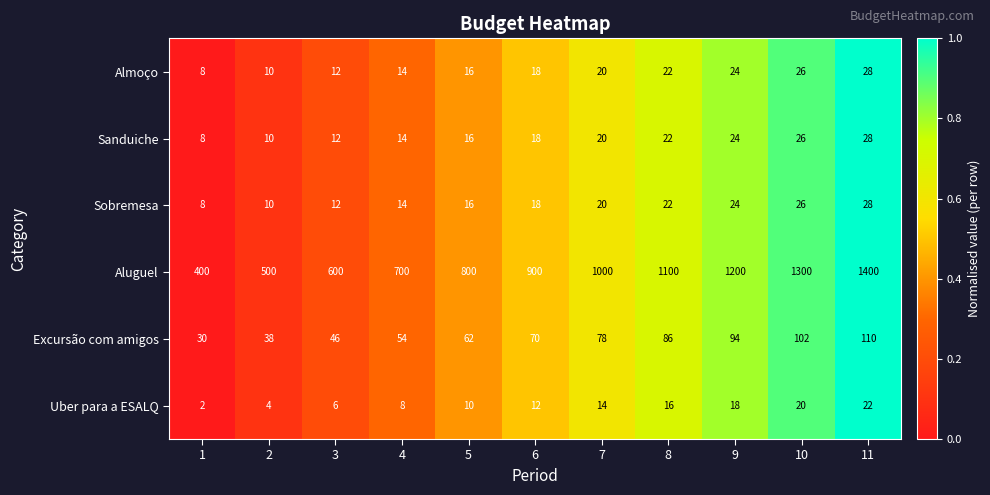

What is the greatest value displayed?

1400